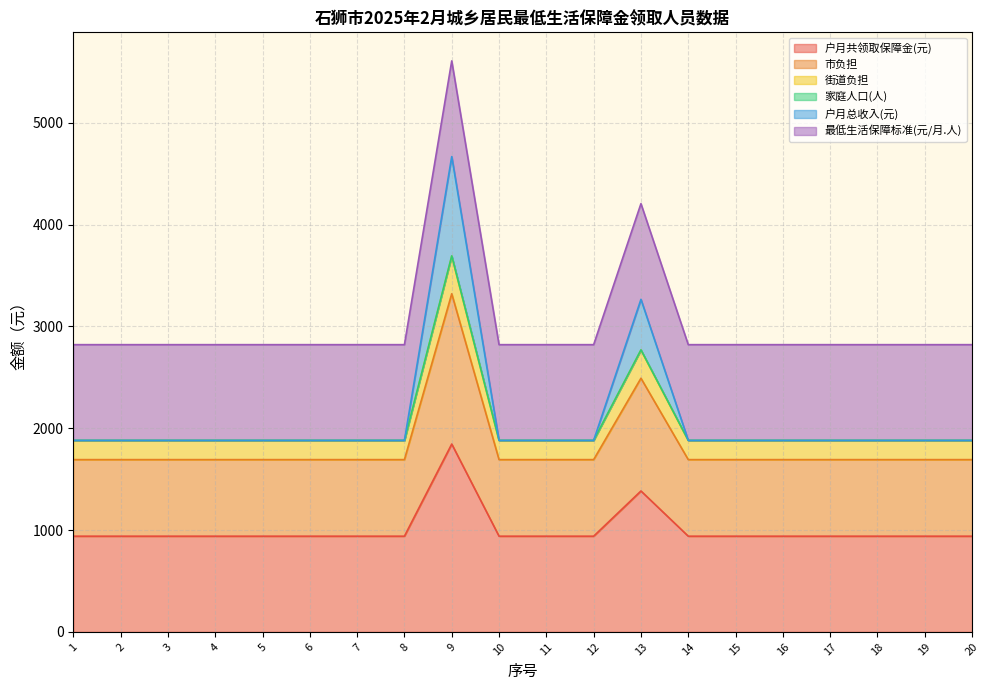

What is the lowest value of the 户月共领取保障金(元) series?

940.0